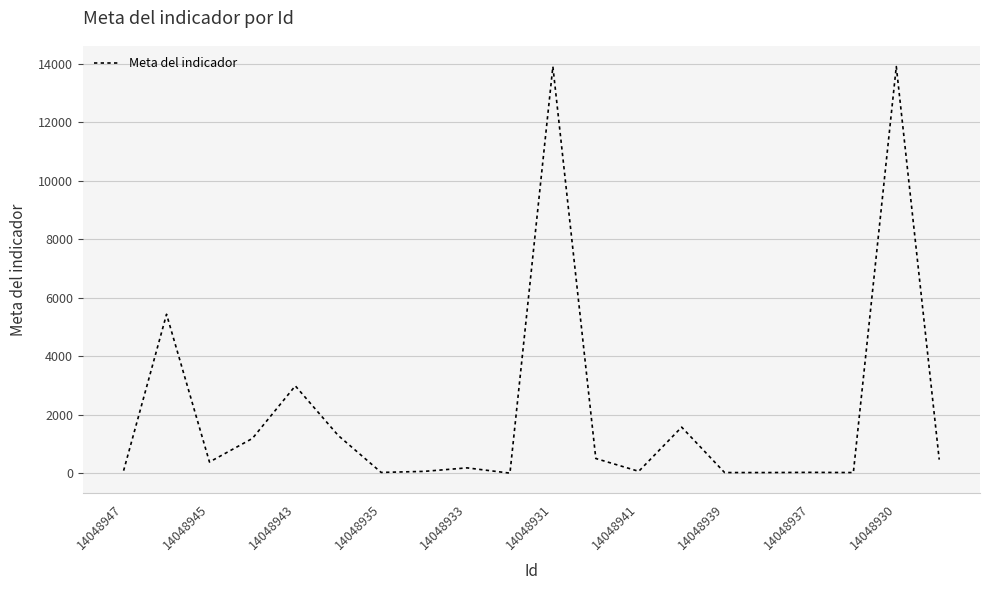

What is the difference between the maximum and minimum values?

13898